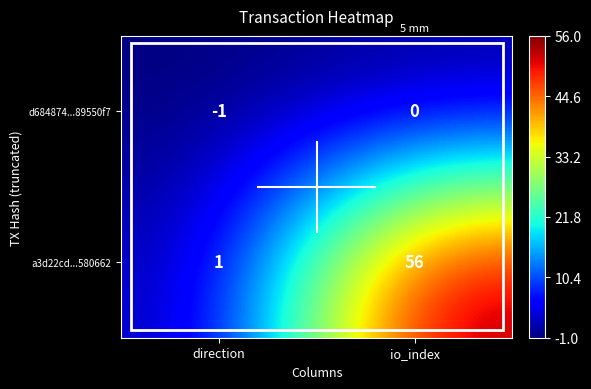

At which category does the chart reach its peak across all series?

io_index